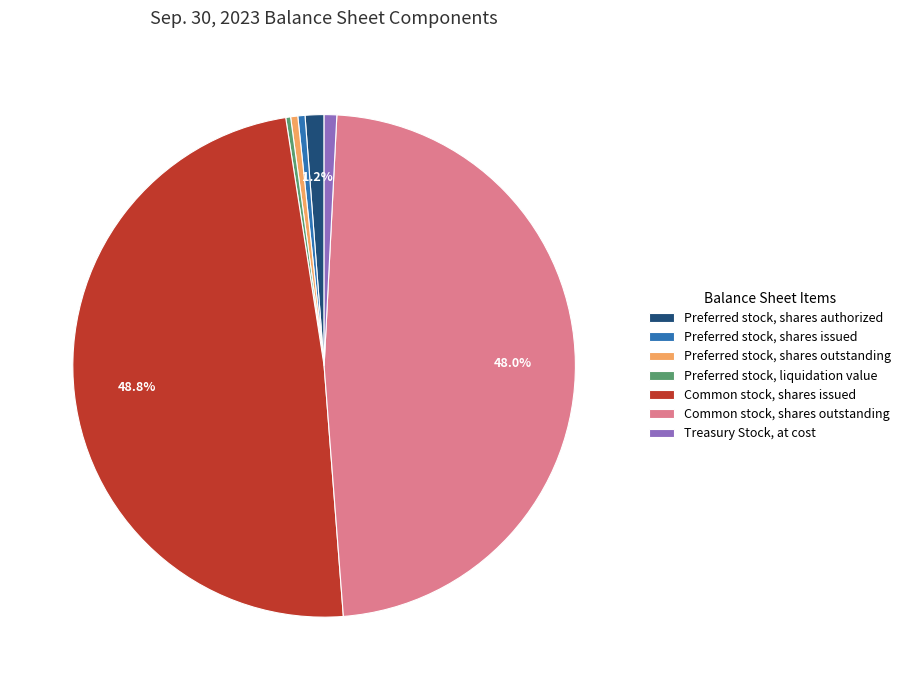

What portion of the pie excludes Common stock, shares outstanding?

52.0%